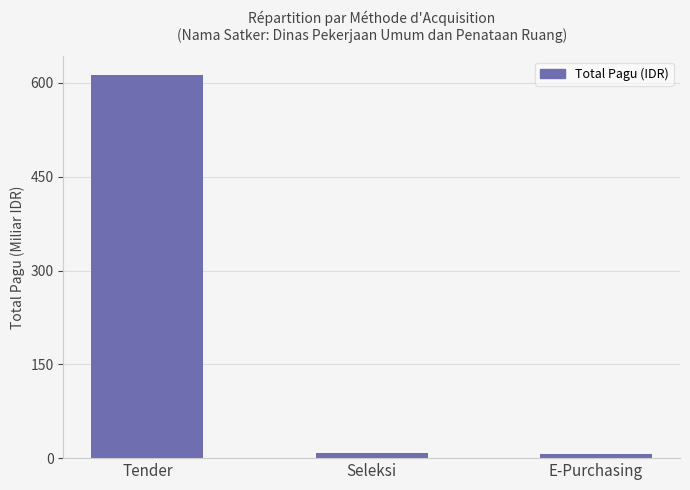

Are the bars horizontal?

No